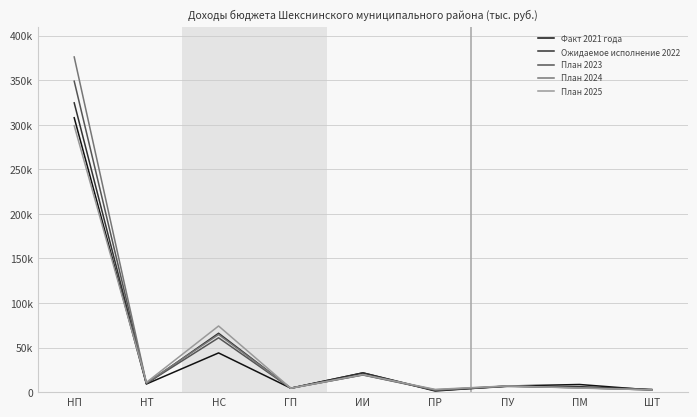

Rank the categories by План 2024 value from lowest to highest.

ШТ, ПР, ГП, ПМ, ПУ, НТ, ИИ, НС, НП